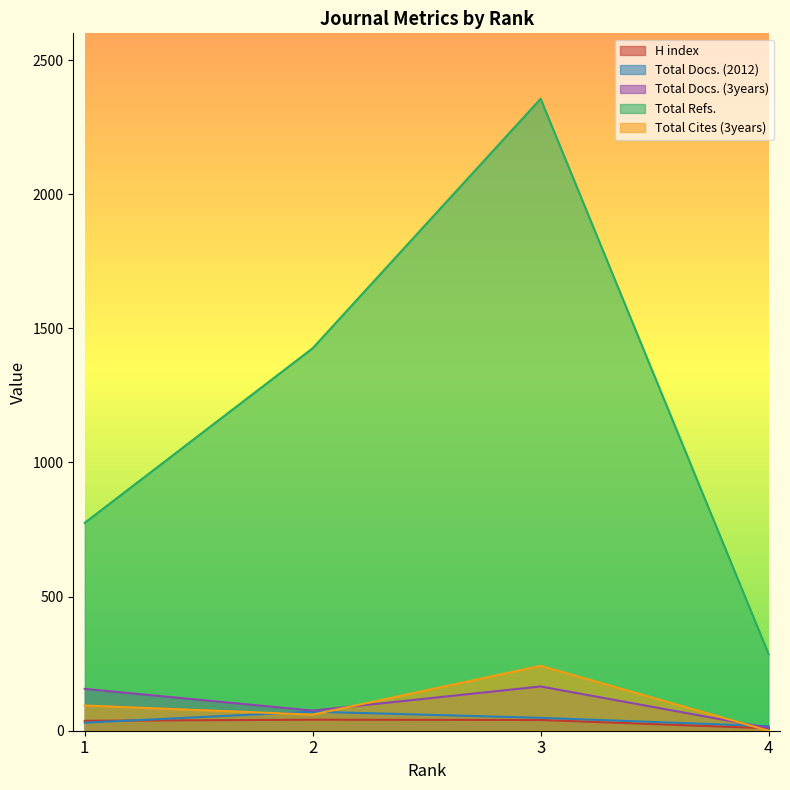

True or false: H index and Total Refs. intersect in this chart.

False